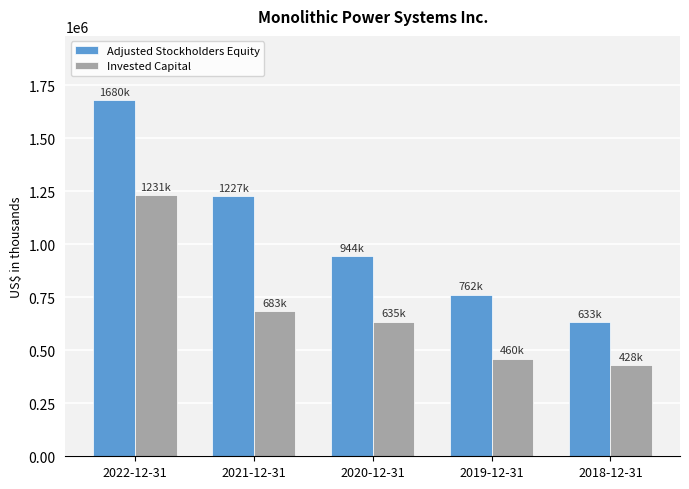

True or false: Invested Capital has a value of 460591 at 2019-12-31.

True